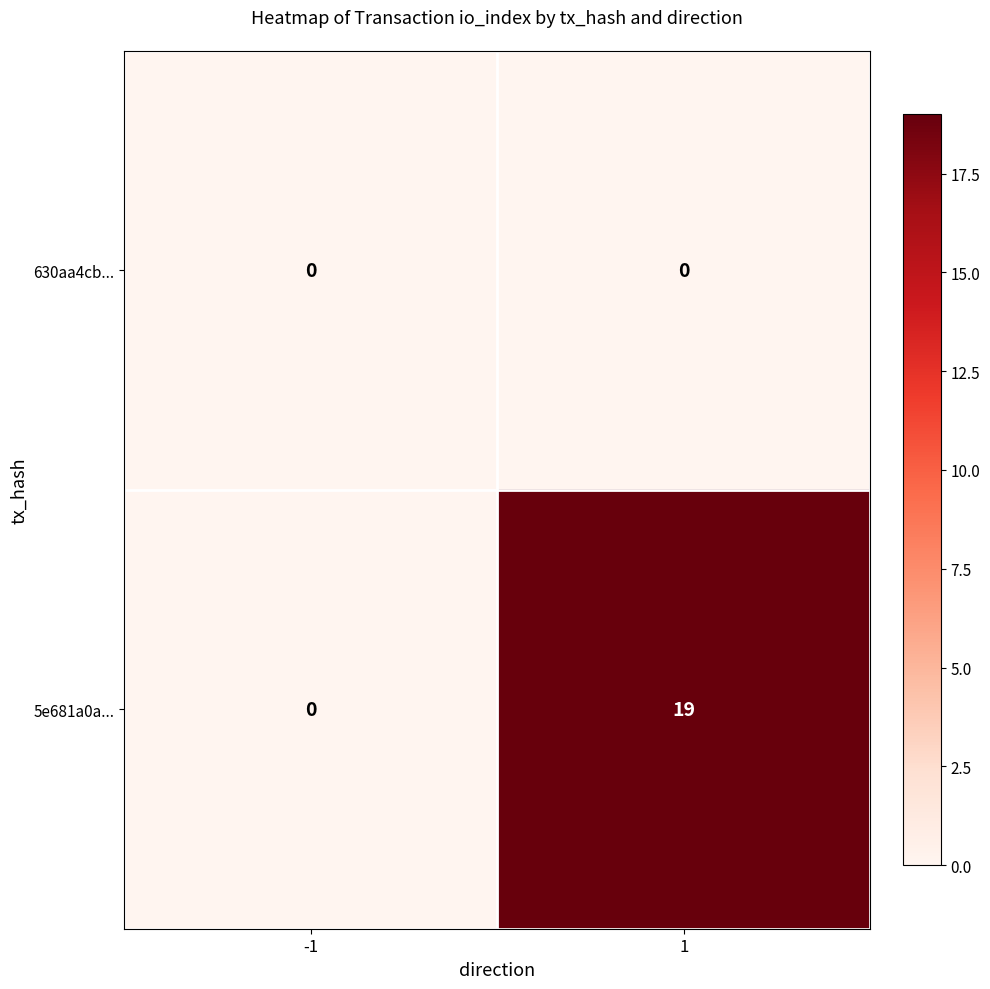

At how many categories does at least one series exceed 1?

1